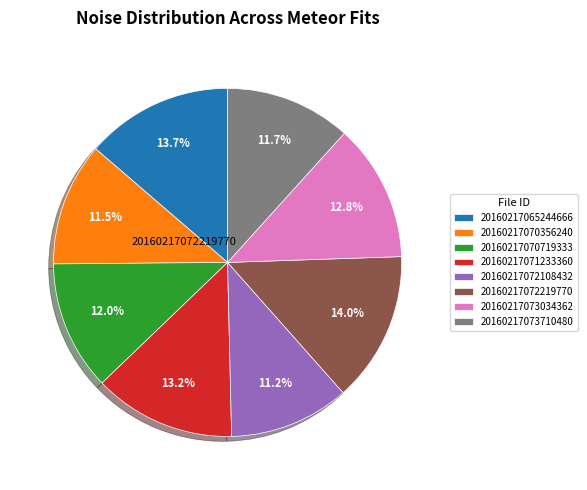

Is there a majority slice in this chart?

No